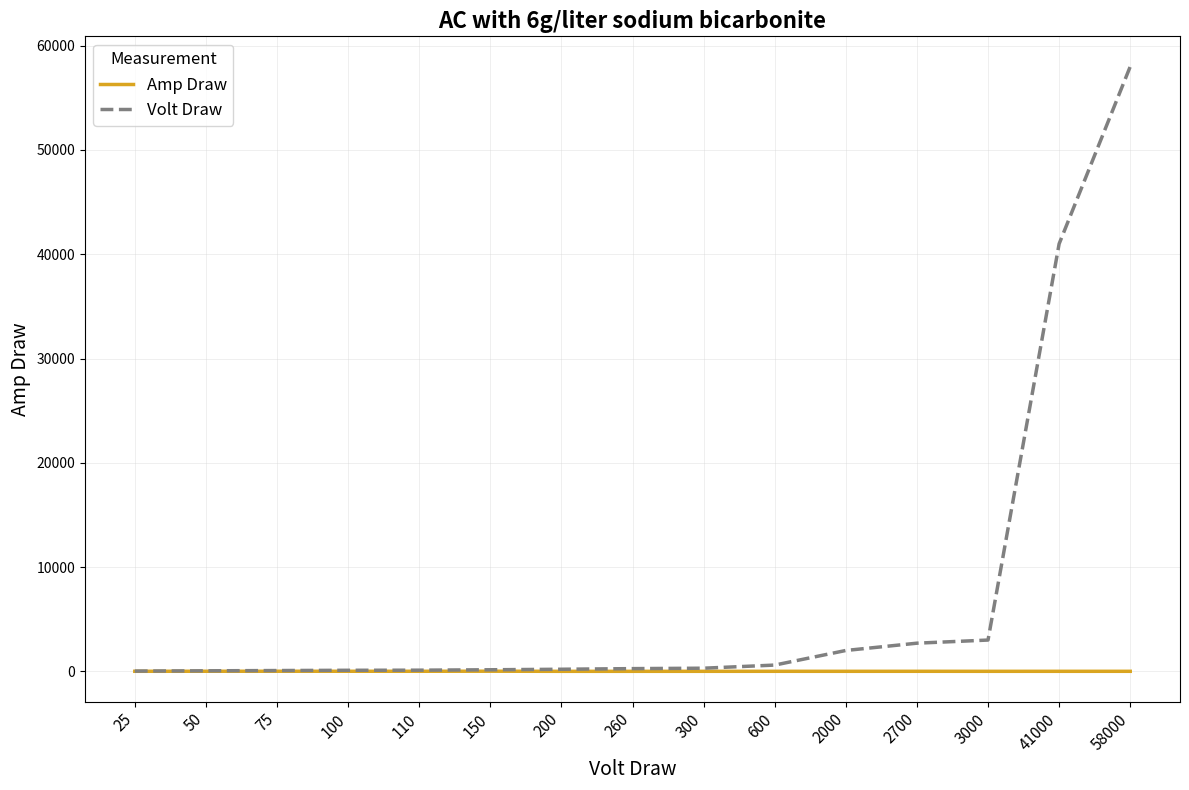

At which label is Volt Draw closest to 29012?

41000